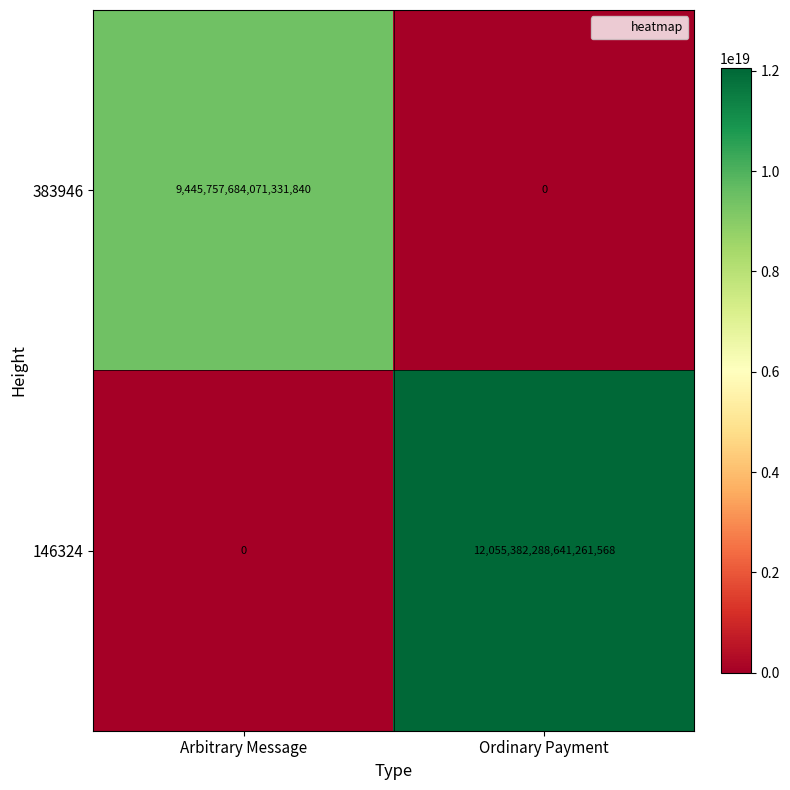

Is the value of 383946 at Ordinary Payment greater than the value of 146324 at Ordinary Payment?

No